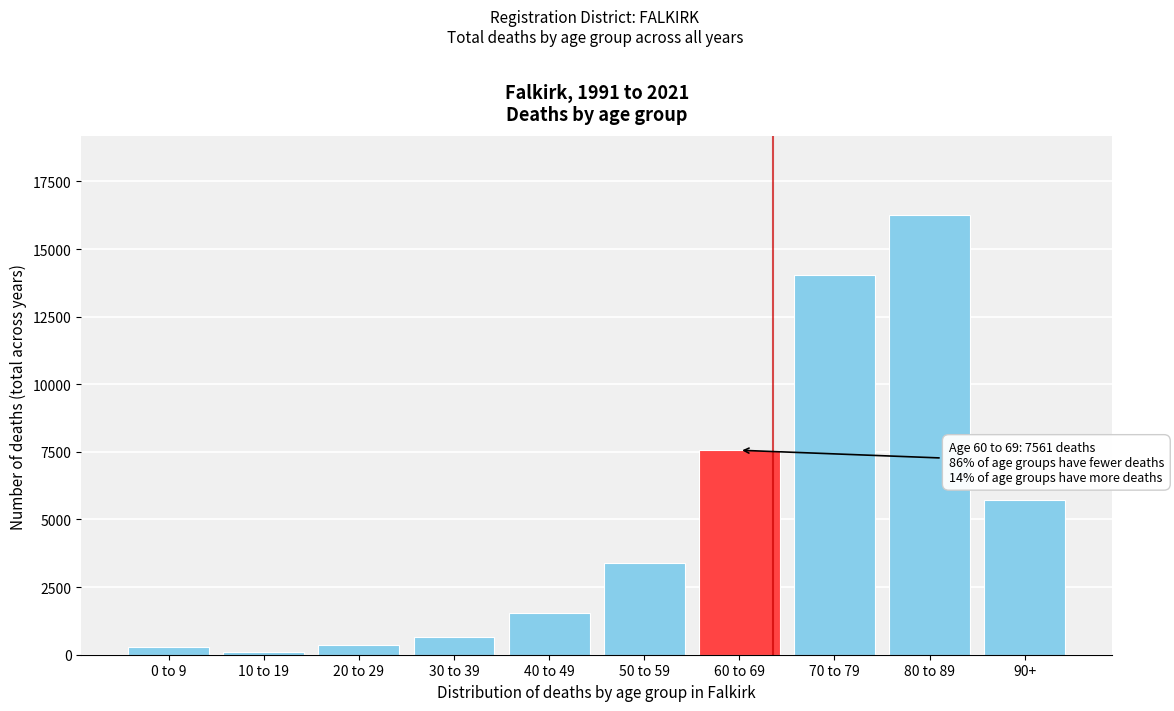

What is the maximum value shown in the chart?

16240